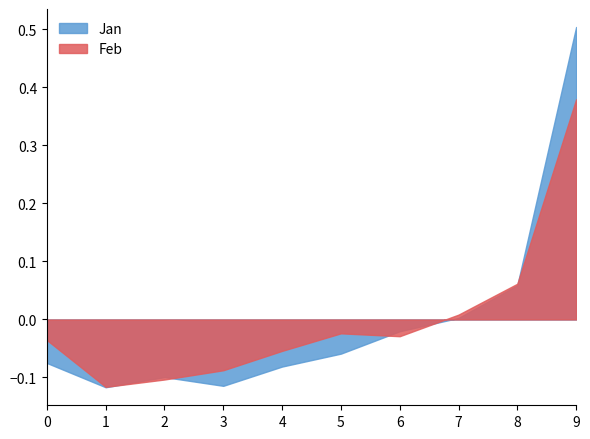

Is it true that Jan equals -0.2 at 3?

False